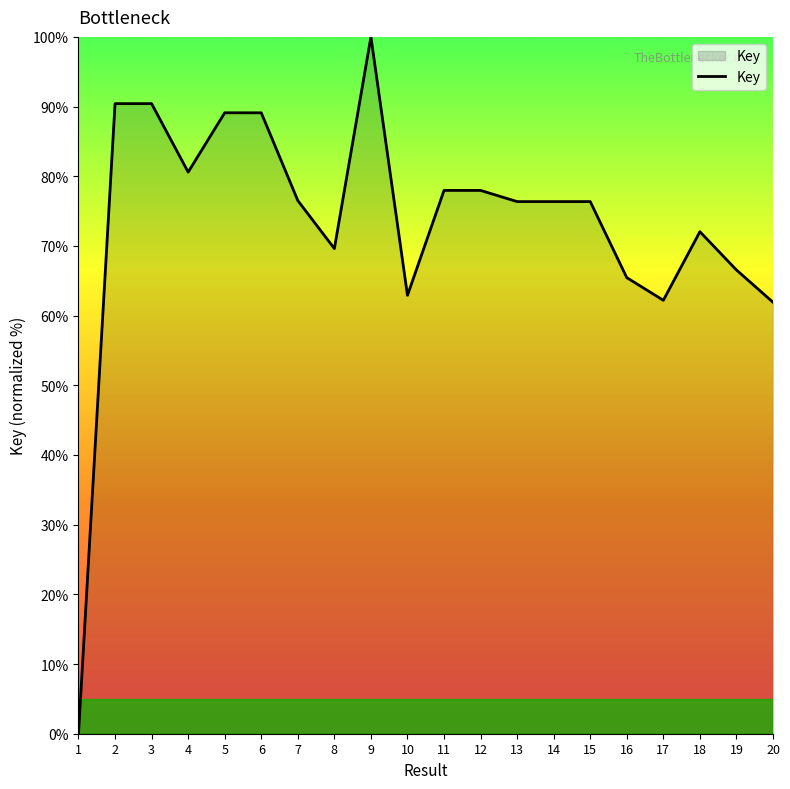

Which category has the highest value across all series?

9